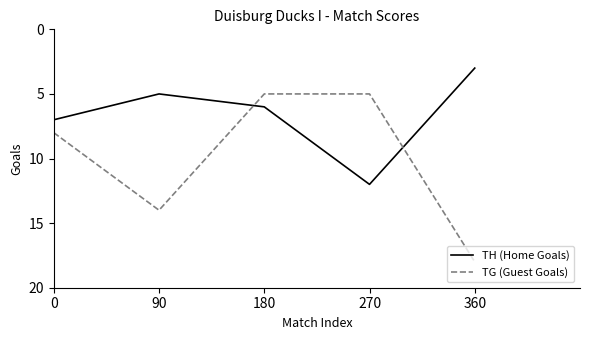

Count the number of data series in this chart.

2